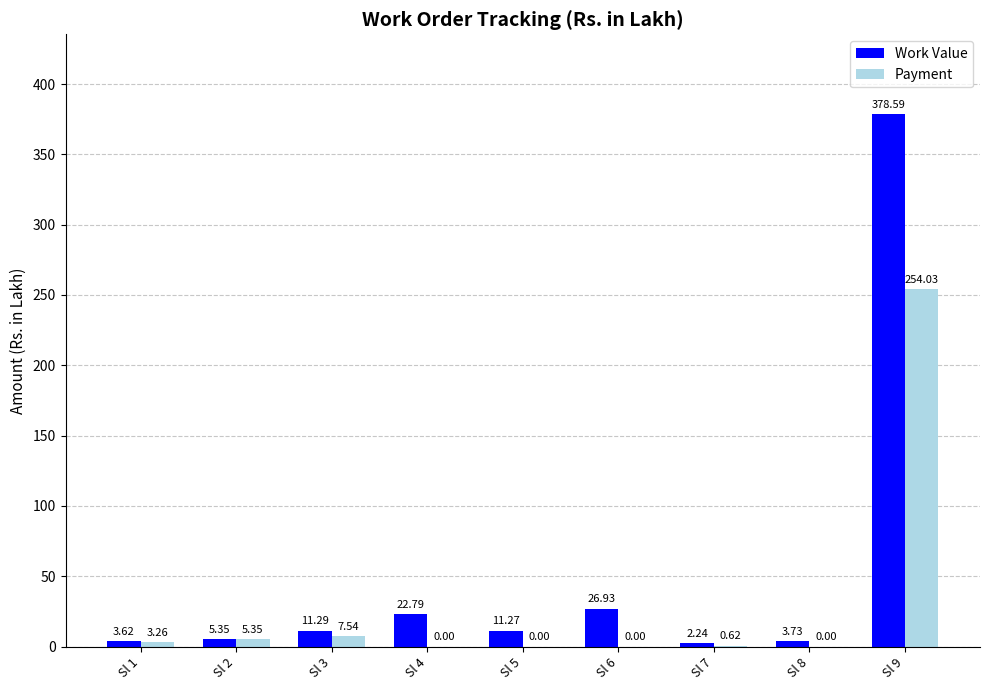

Which series has the largest total across all categories?

Work Value